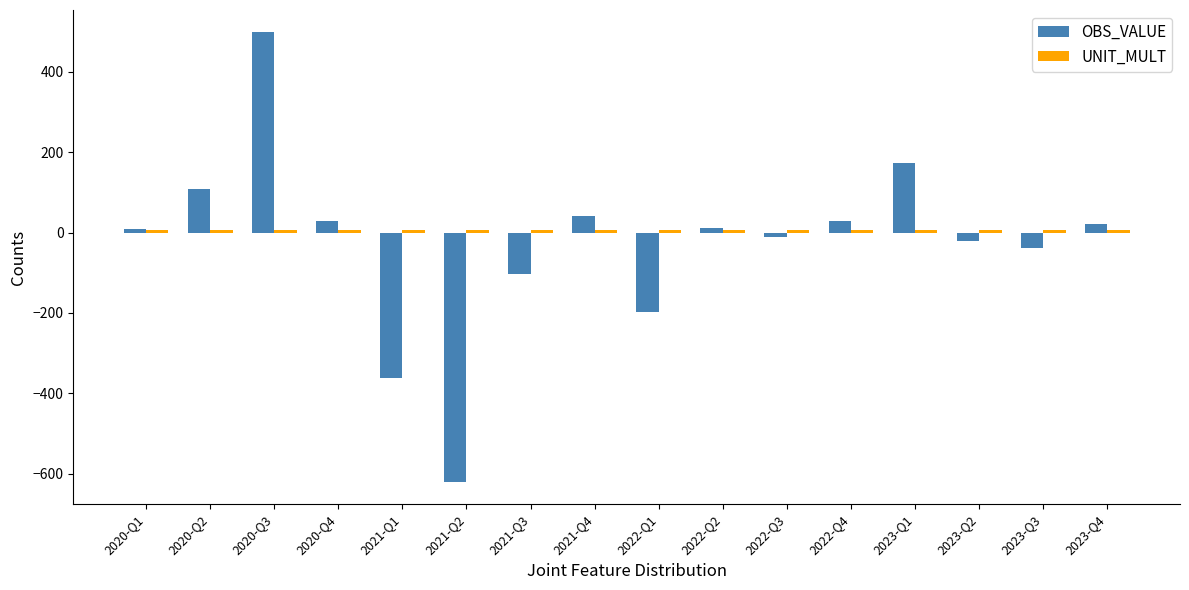

At which category is the sum across all series the highest?

2020-Q3